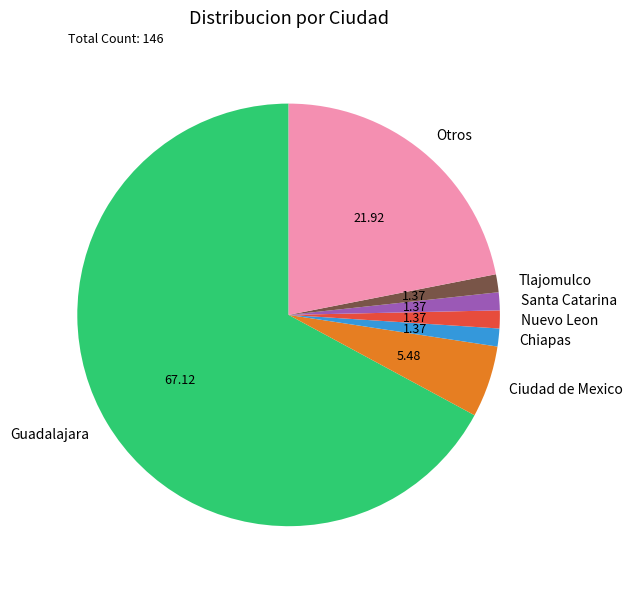

Which slice is the largest?

Guadalajara